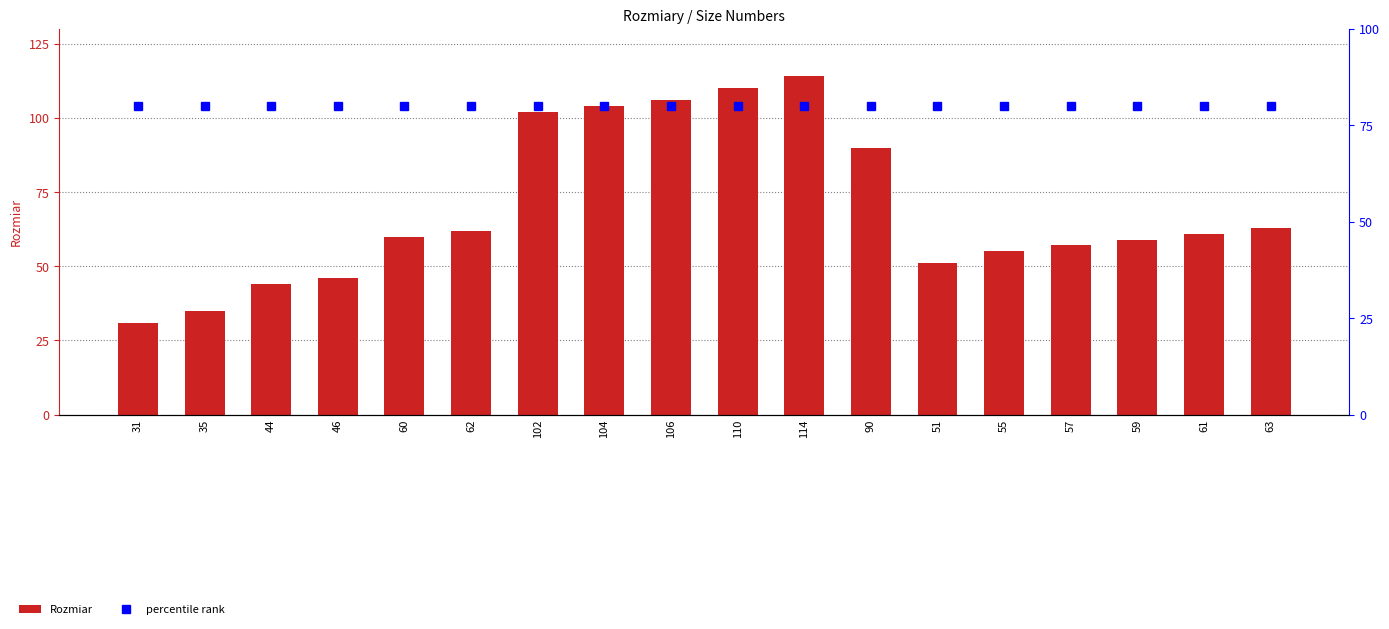

What is the minimum value for Rozmiar?

31